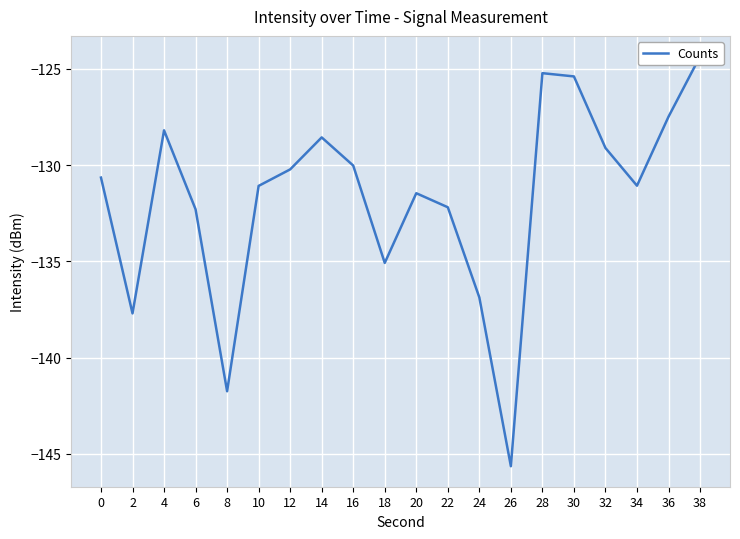

Reading left to right, what are all the values shown in this chart?

0=-130.6	2=-137.7	4=-128.2	6=-132.3	8=-141.7	10=-131.1	12=-130.2	14=-128.6	16=-130.0	18=-135.1	20=-131.5	22=-132.2	24=-136.9	26=-145.6	28=-125.2	30=-125.4	32=-129.1	34=-131.1	36=-127.5	38=-124.3